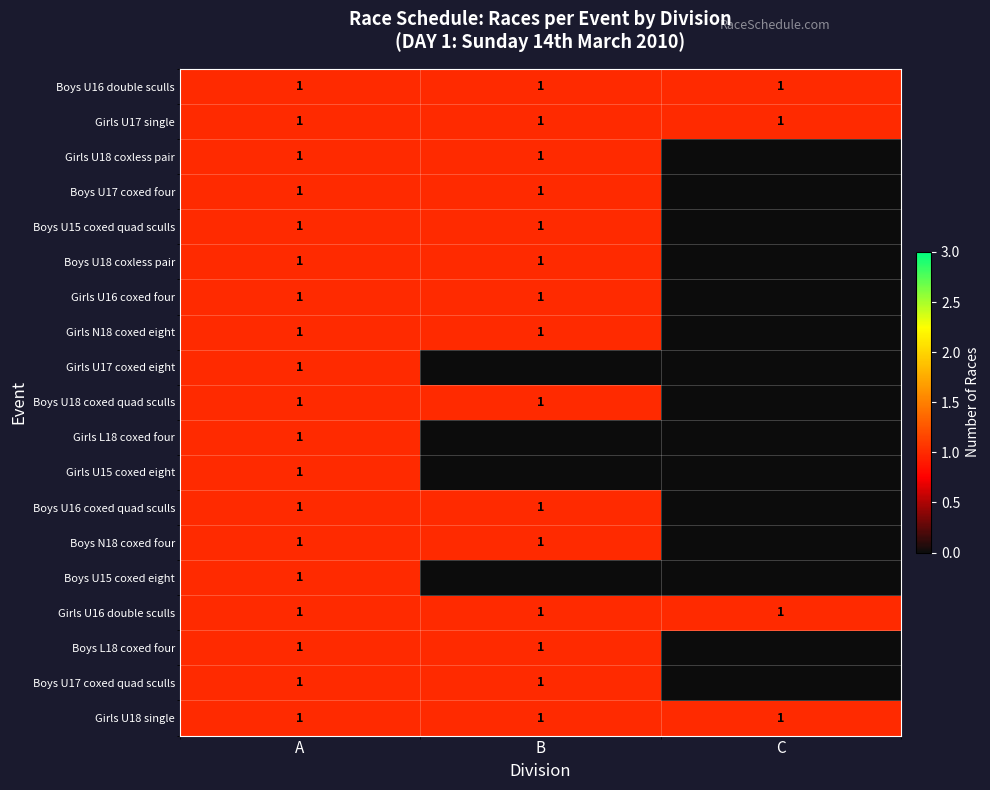

The value of Boys U17 coxed quad sculls at B is 1. True or false?

True